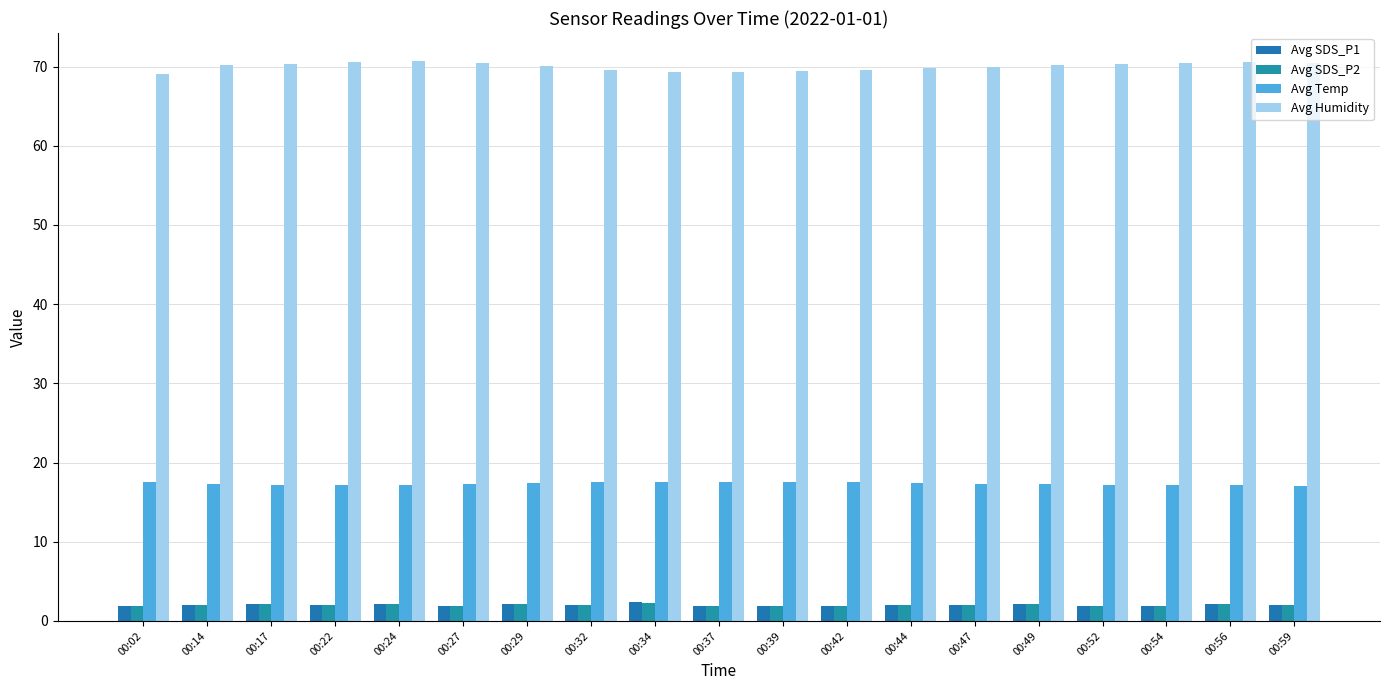

Are the bars grouped side by side (vs. stacked)?

Yes